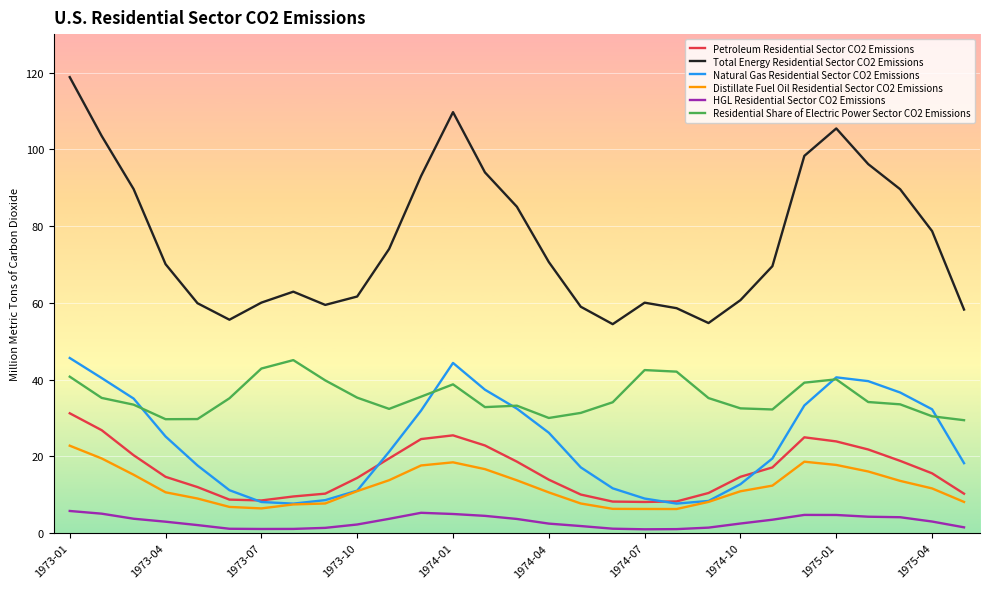

Which series has the widest spread of values?

Total Energy Residential Sector CO2 Emissions